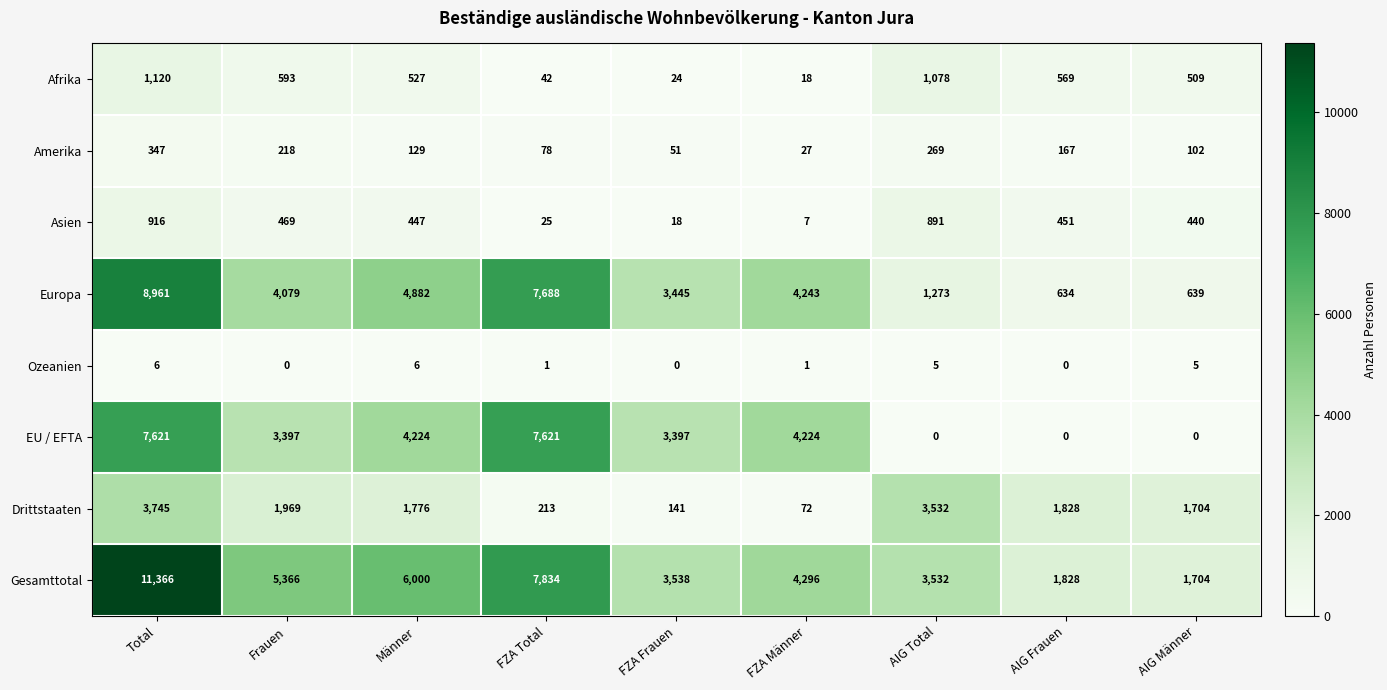

Between FZA Total and AIG Total, which series saw the biggest shift?

EU / EFTA